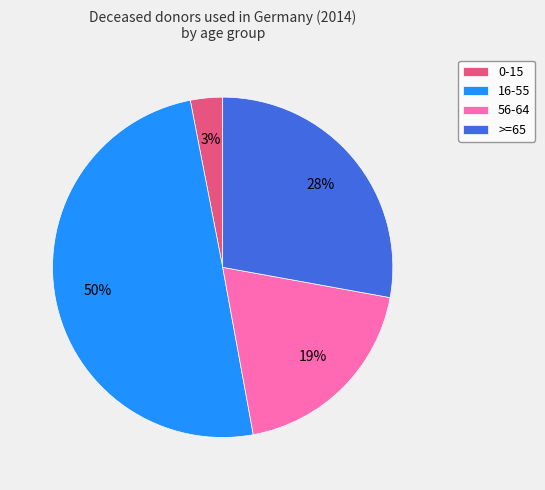

What is the largest slice in the pie chart?

16-55